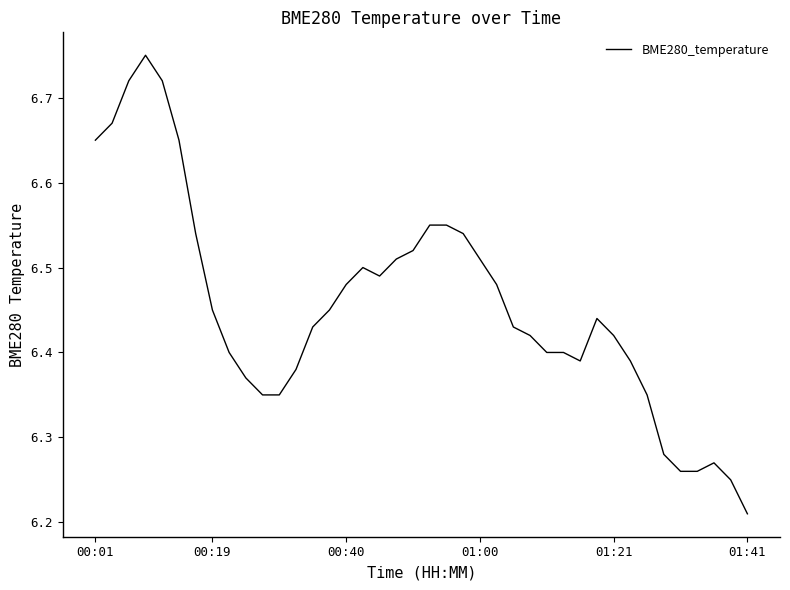

Reading right to left, extract all data points from this chart.

6.2	6.2	6.3	6.3	6.3	6.3	6.3	6.4	6.4	6.4	6.4	6.4	6.4	6.4	6.4	6.5	6.5	6.5	6.5	6.5	6.5	6.5	6.5	6.5	6.5	6.5	6.4	6.4	6.3	6.3	6.4	6.4	6.5	6.5	6.7	6.7	6.8	6.7	6.7	6.7